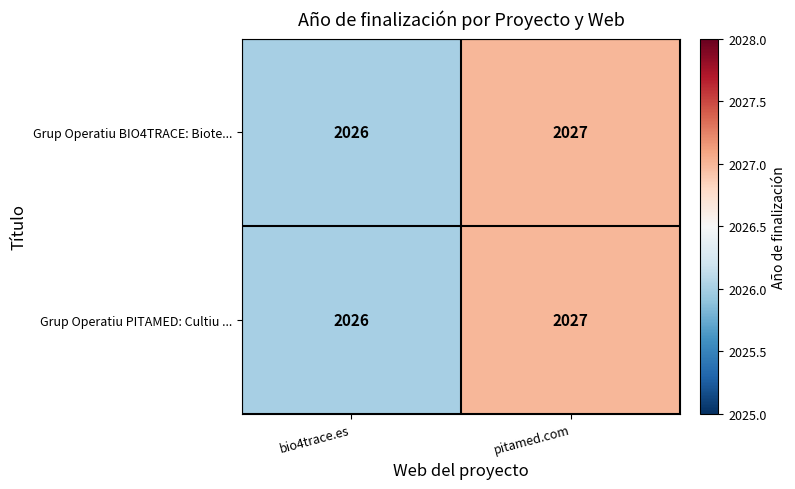

What is the greatest value displayed?

2027